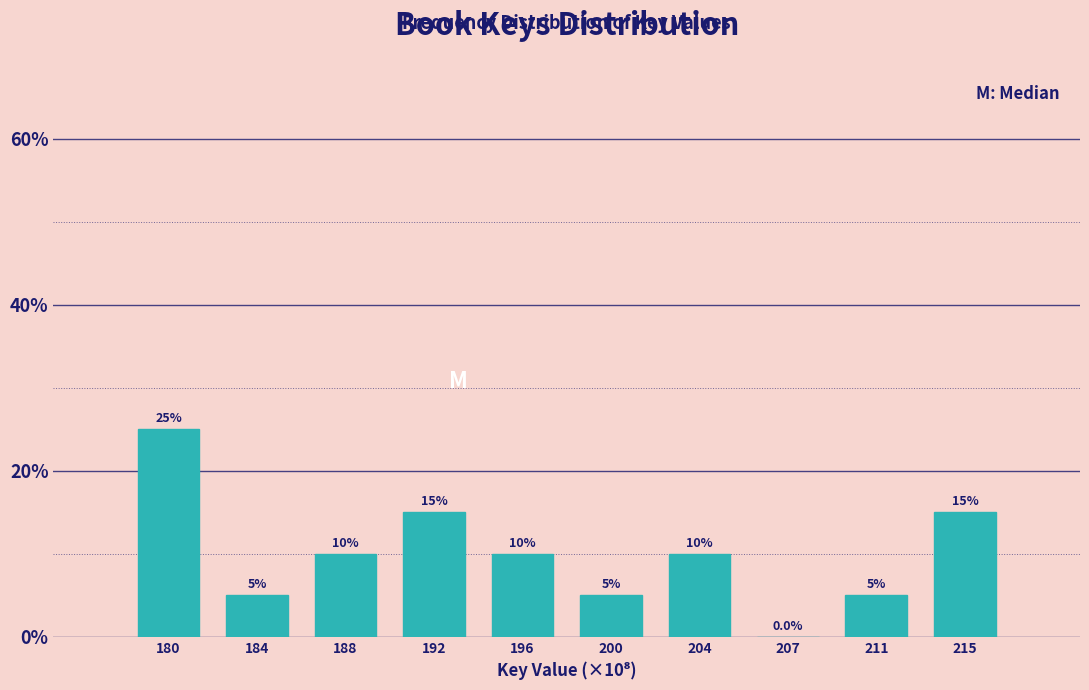

Reading left to right, what are all the values shown in this chart?

180=25	184=5	188=10	192=15	196=10	200=5	204=10	207=0	211=5	215=15